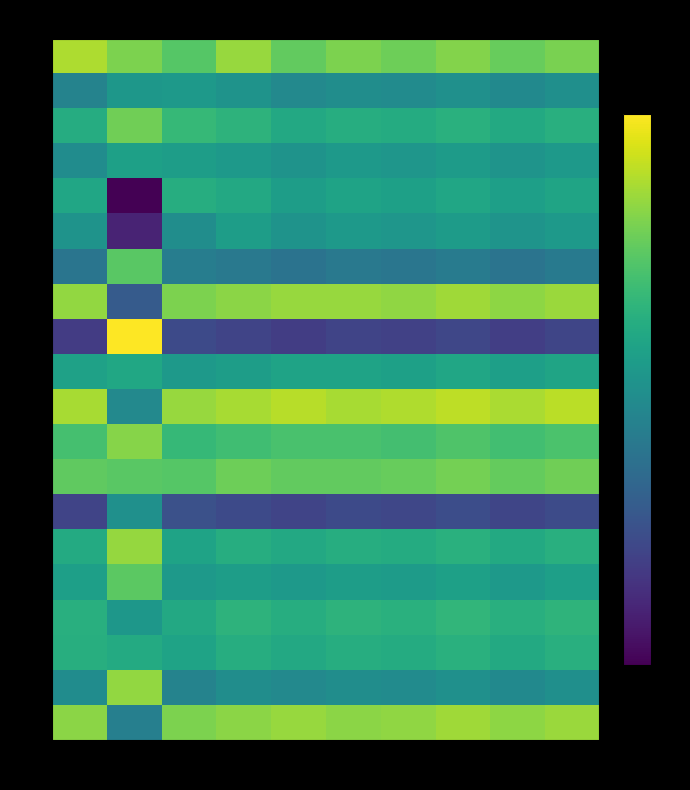

Which label corresponds to the smallest value in the chart?

2